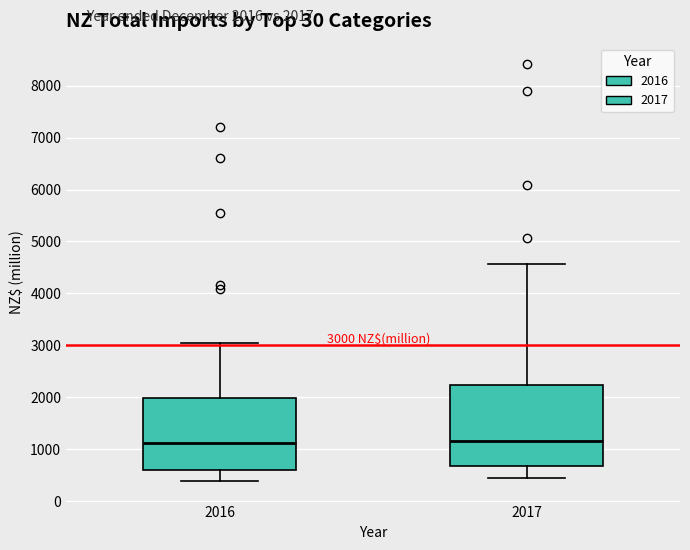

Which box is the tallest, from its lower edge to its upper edge?

2017